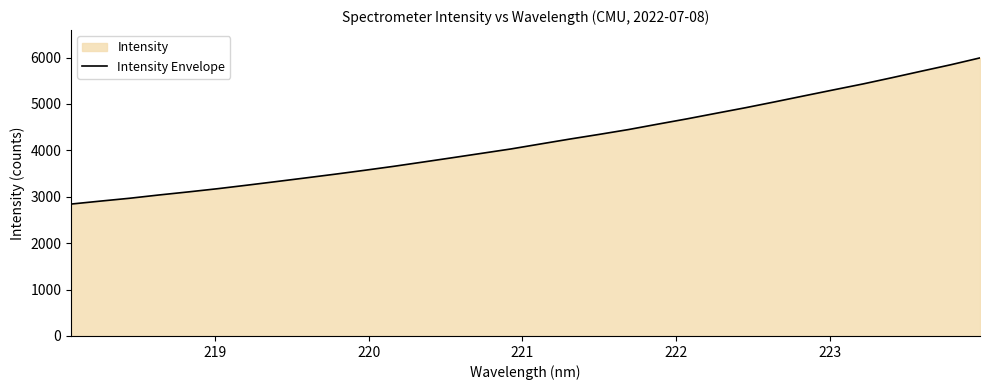

What is the smallest value displayed?

2843.2